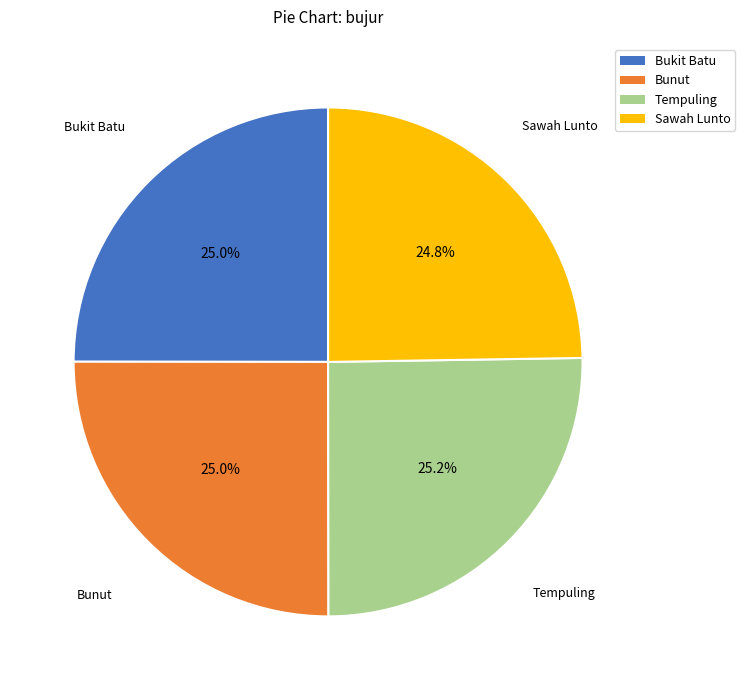

The Bukit Batu slice represents 32% of the pie. True or false?

False